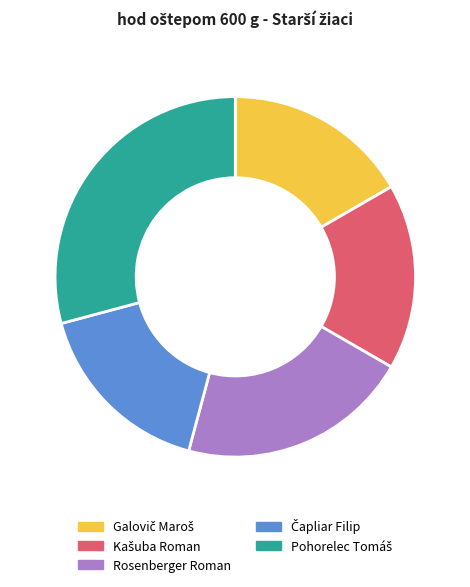

Does any single category account for the majority?

No